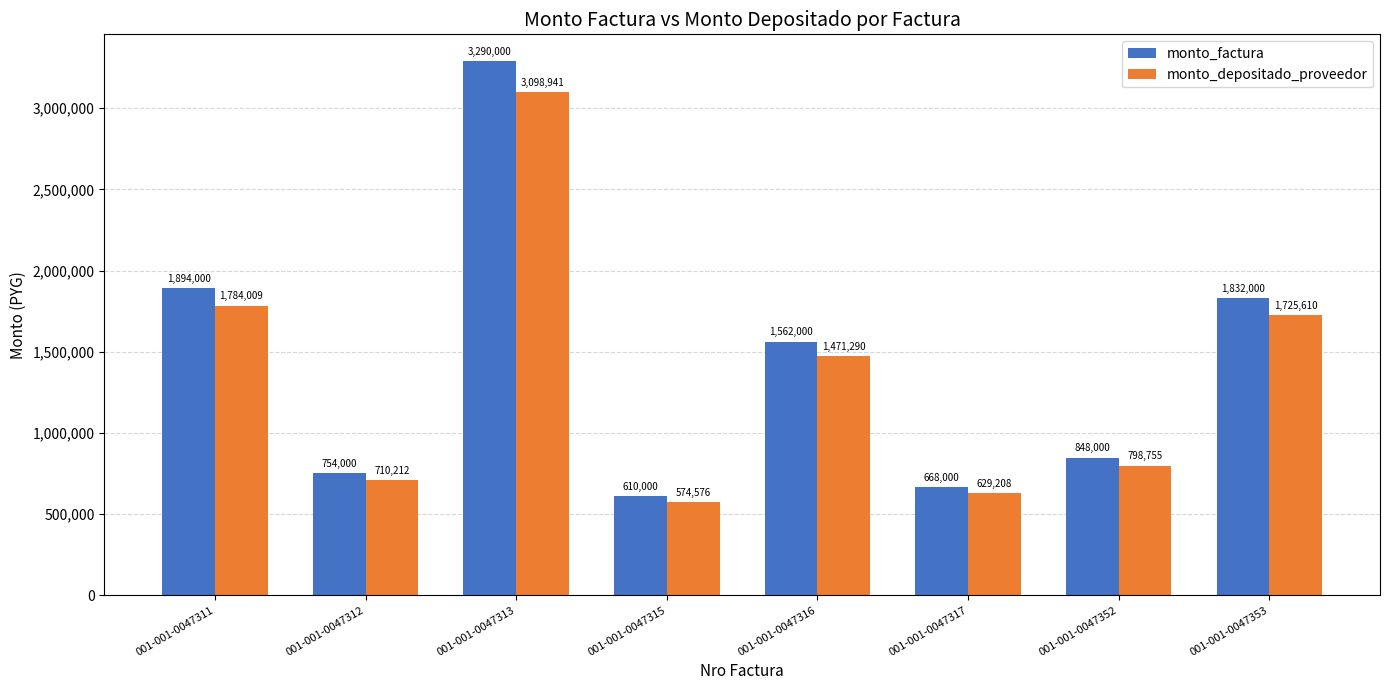

Read the monto_factura value at 001-001-0047311.

1894000